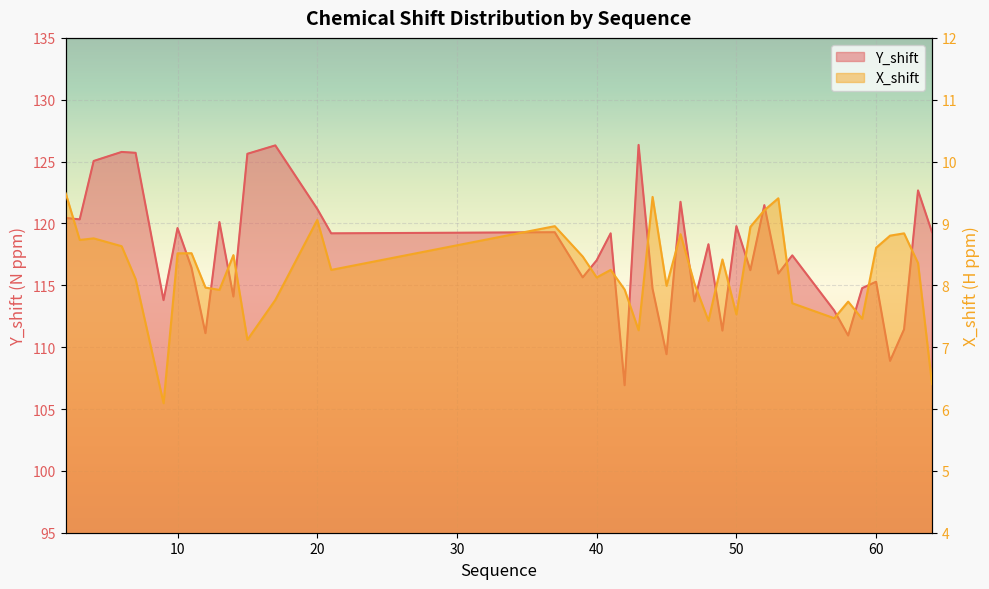

In Y_shift, how many points are higher than both neighbors (excluding endpoints)?

14